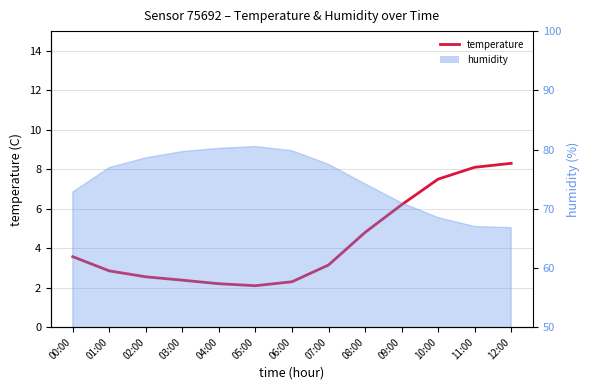

At which label is the value closest to 5?

08:00